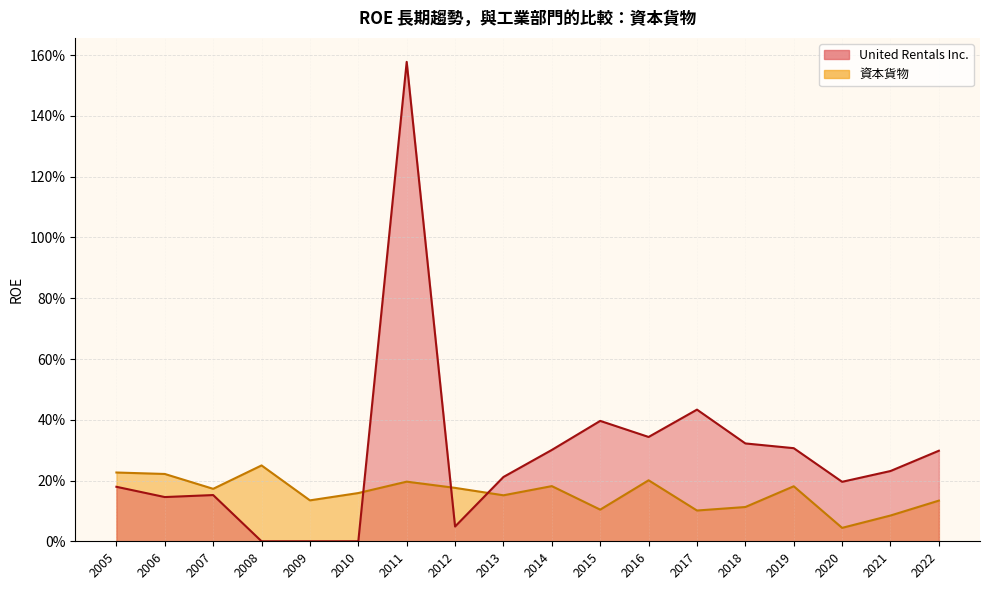

What is the average value of the 資本貨物 series?

0.2